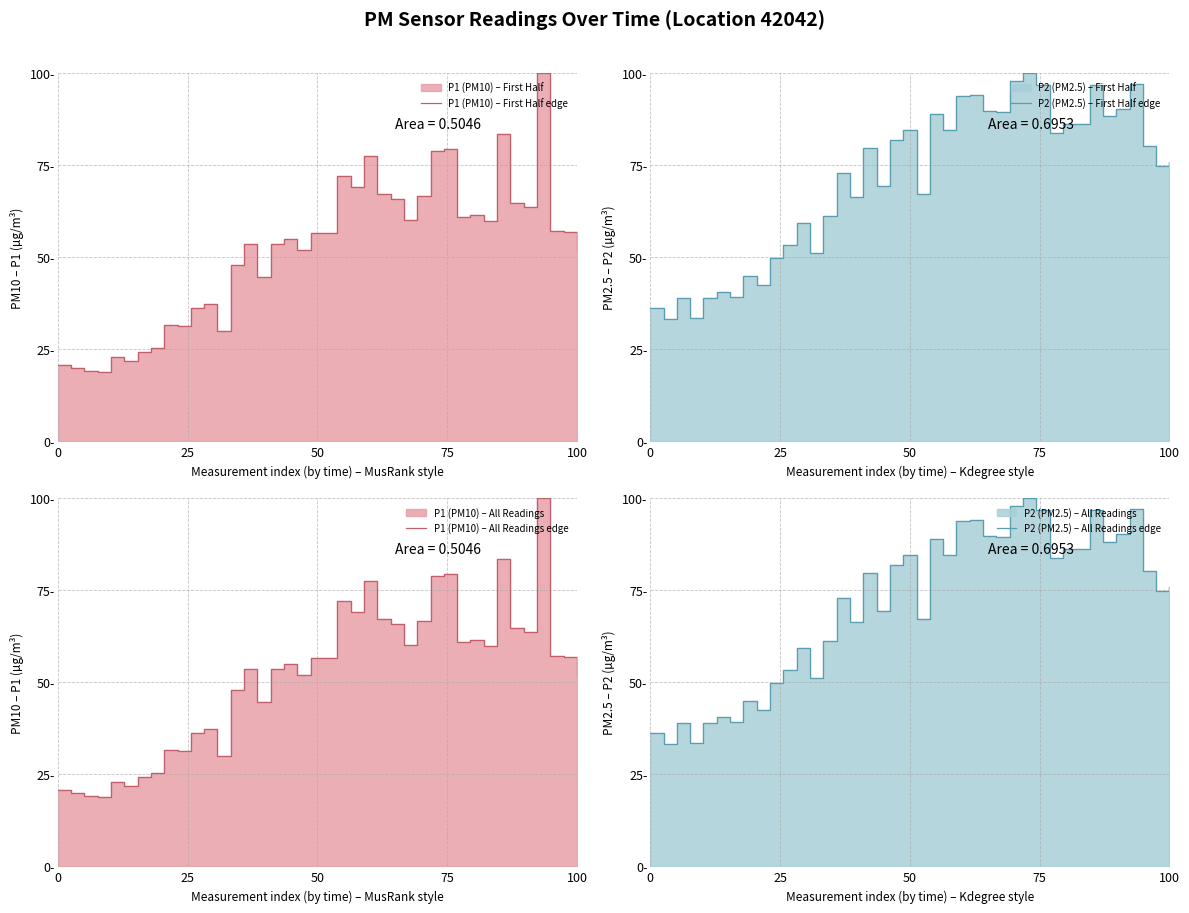

What is the label of the 15th point from the right?

25